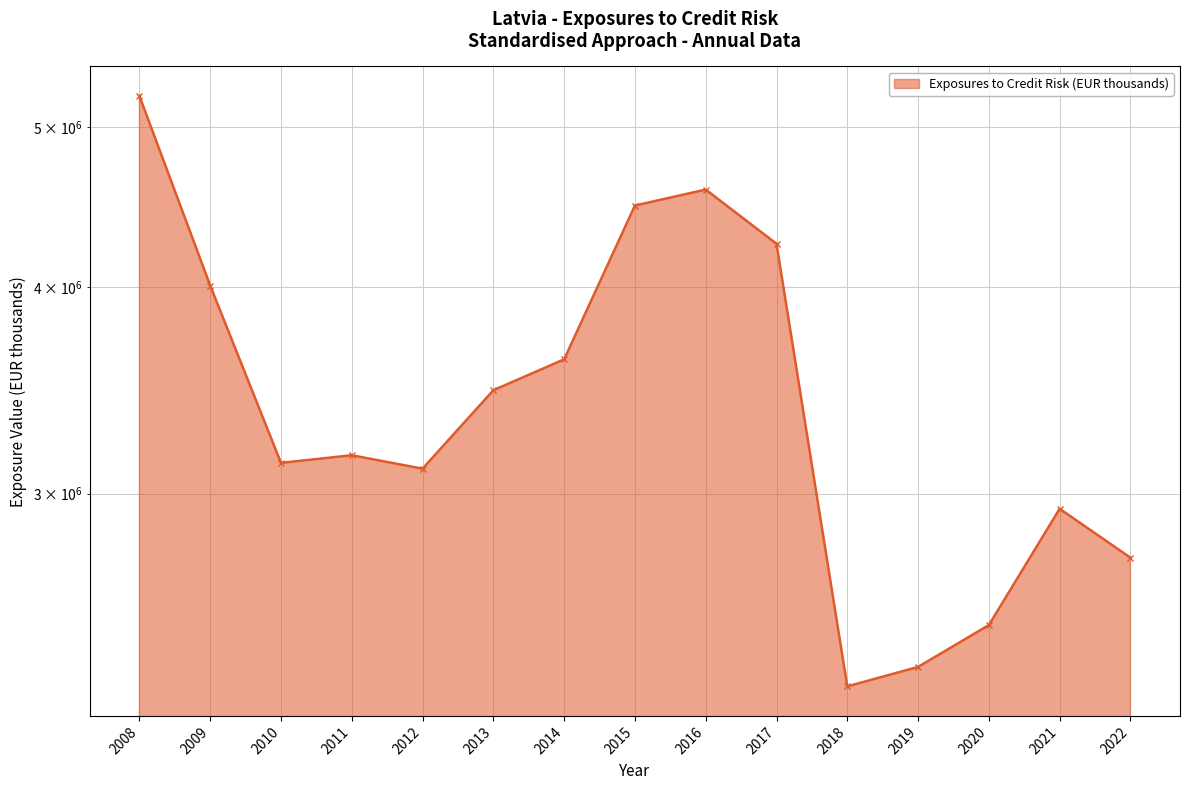

What is the ratio of the value at 2018 to the value at 2020?

0.9